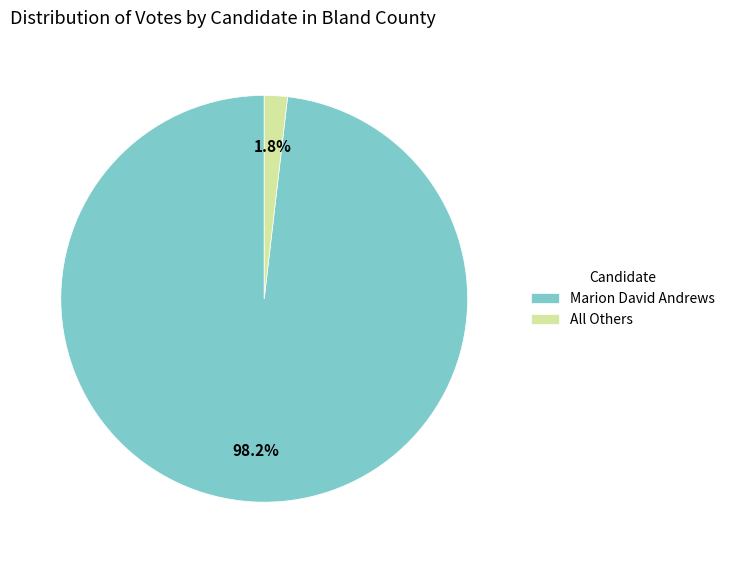

What is the majority slice?

Marion David Andrews